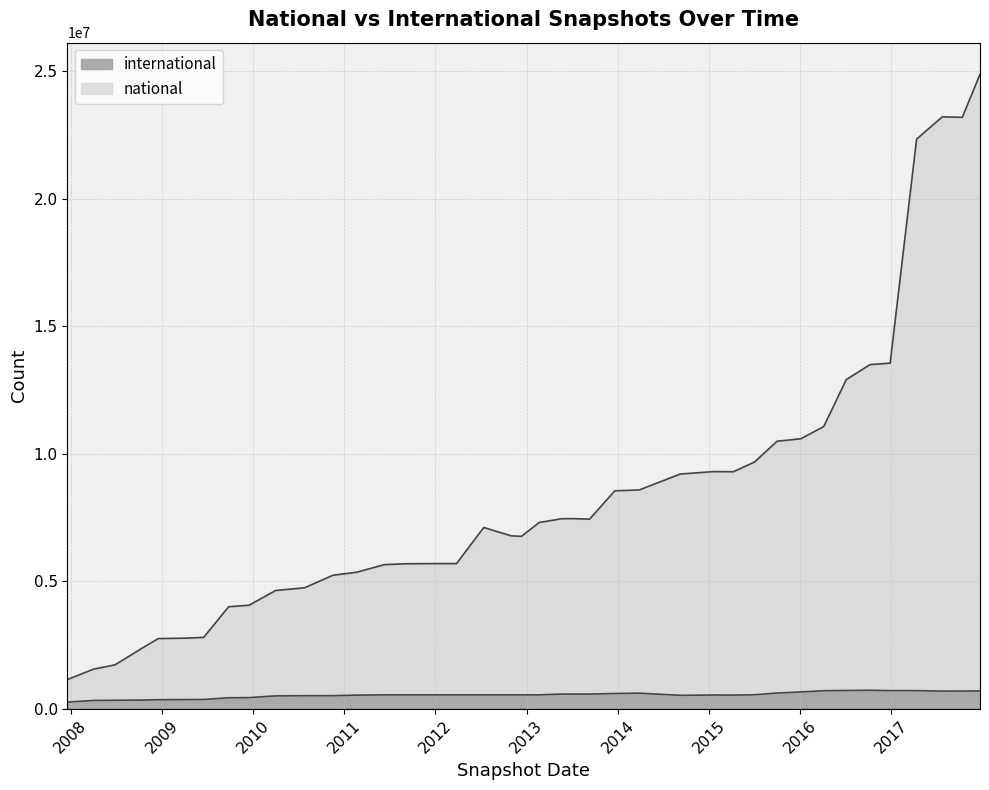

How many lines are shown in the chart?

2